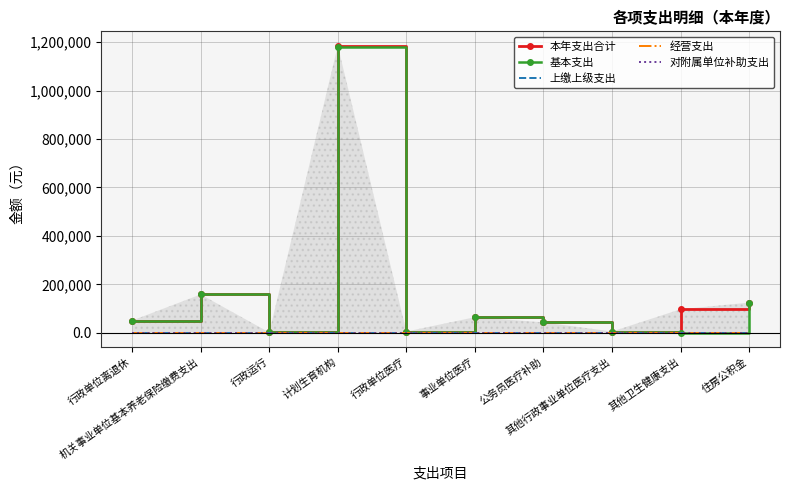

Which category has the highest value in the 上缴上级支出 series?

行政单位离退休